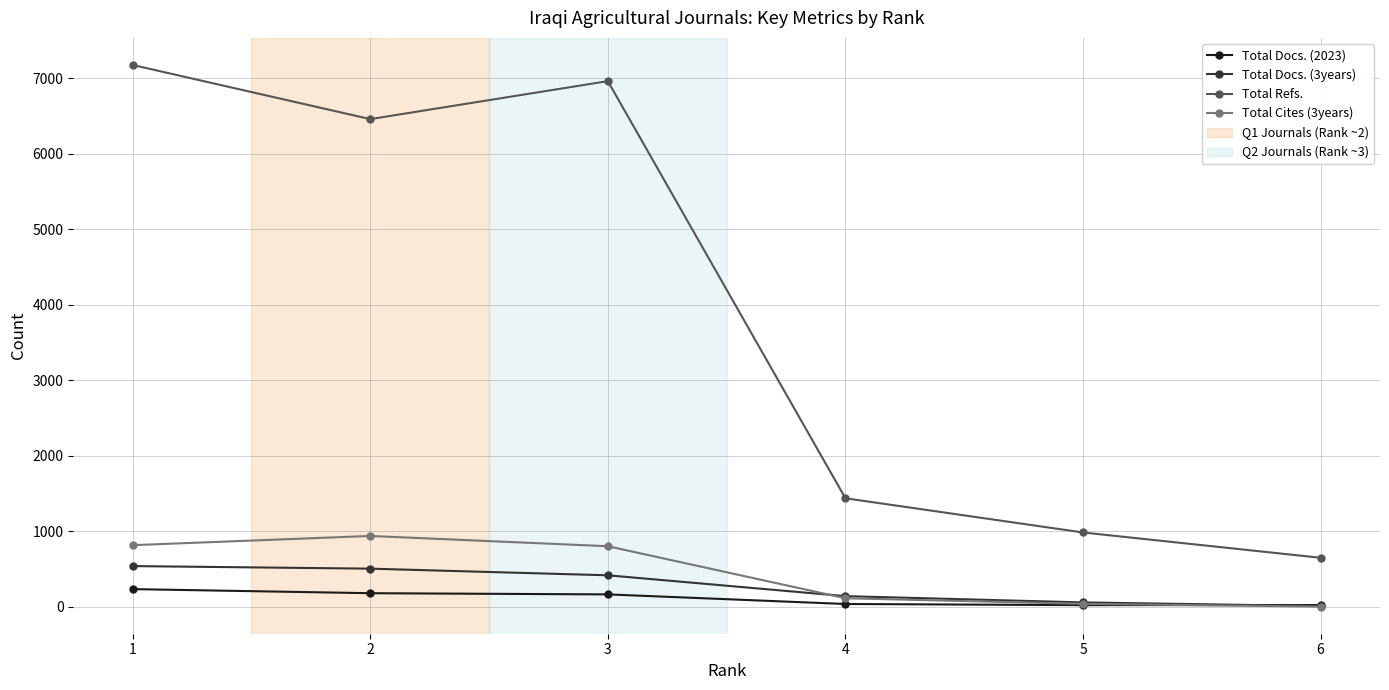

List the labels in order of Total Refs. value, largest first.

1, 3, 2, 4, 5, 6